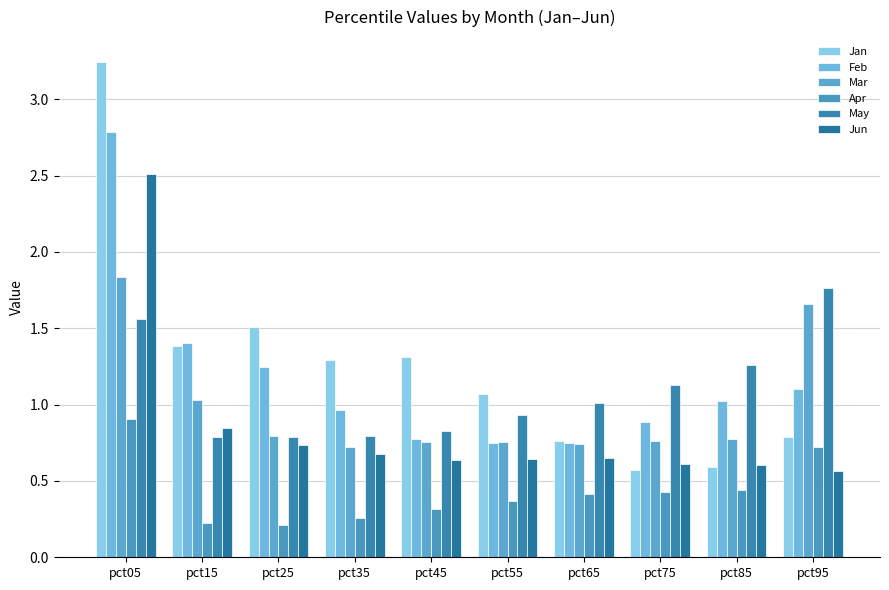

Which series changed the most between pct05 and pct15?

Jan